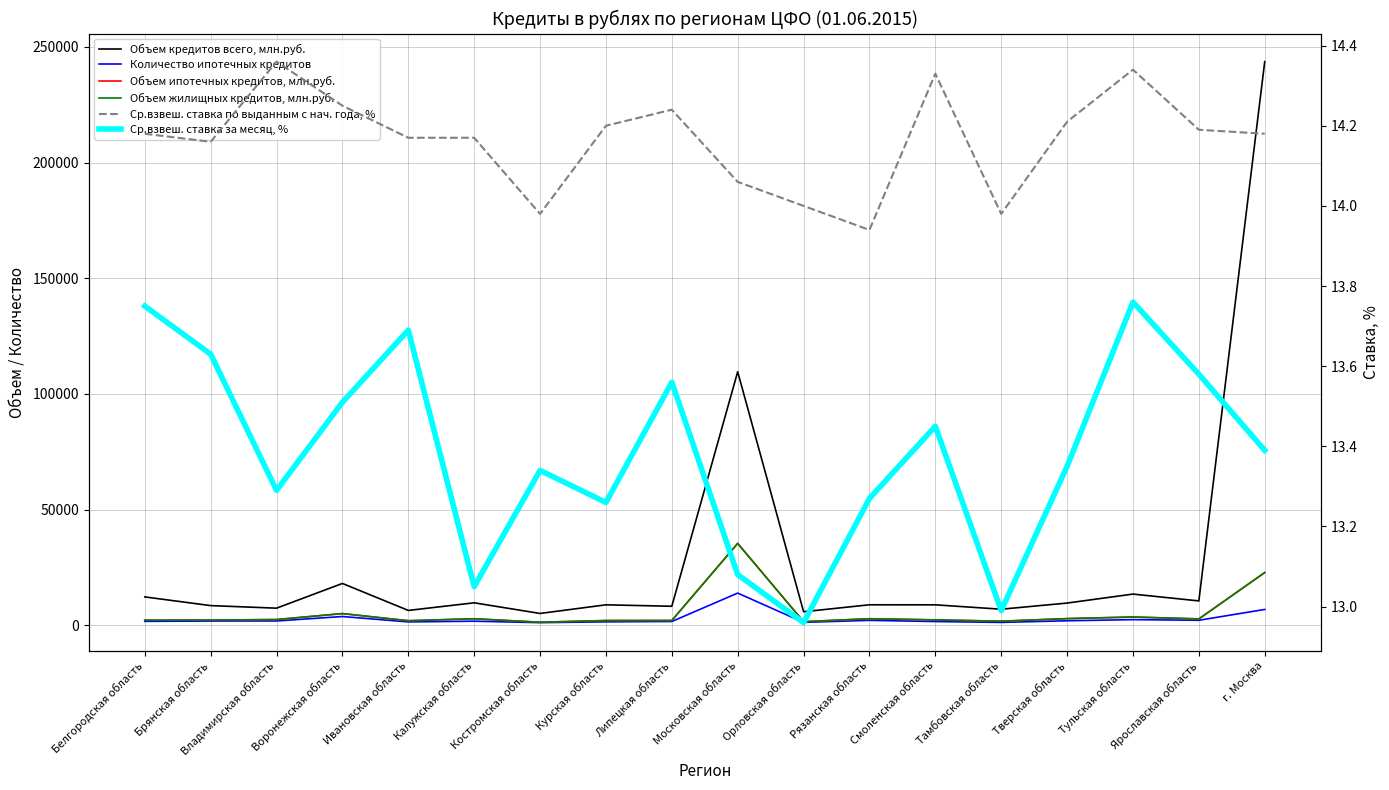

Where is the first local minimum for Ср.взвеш. ставка по выданным с нач. года, %?

Брянская область